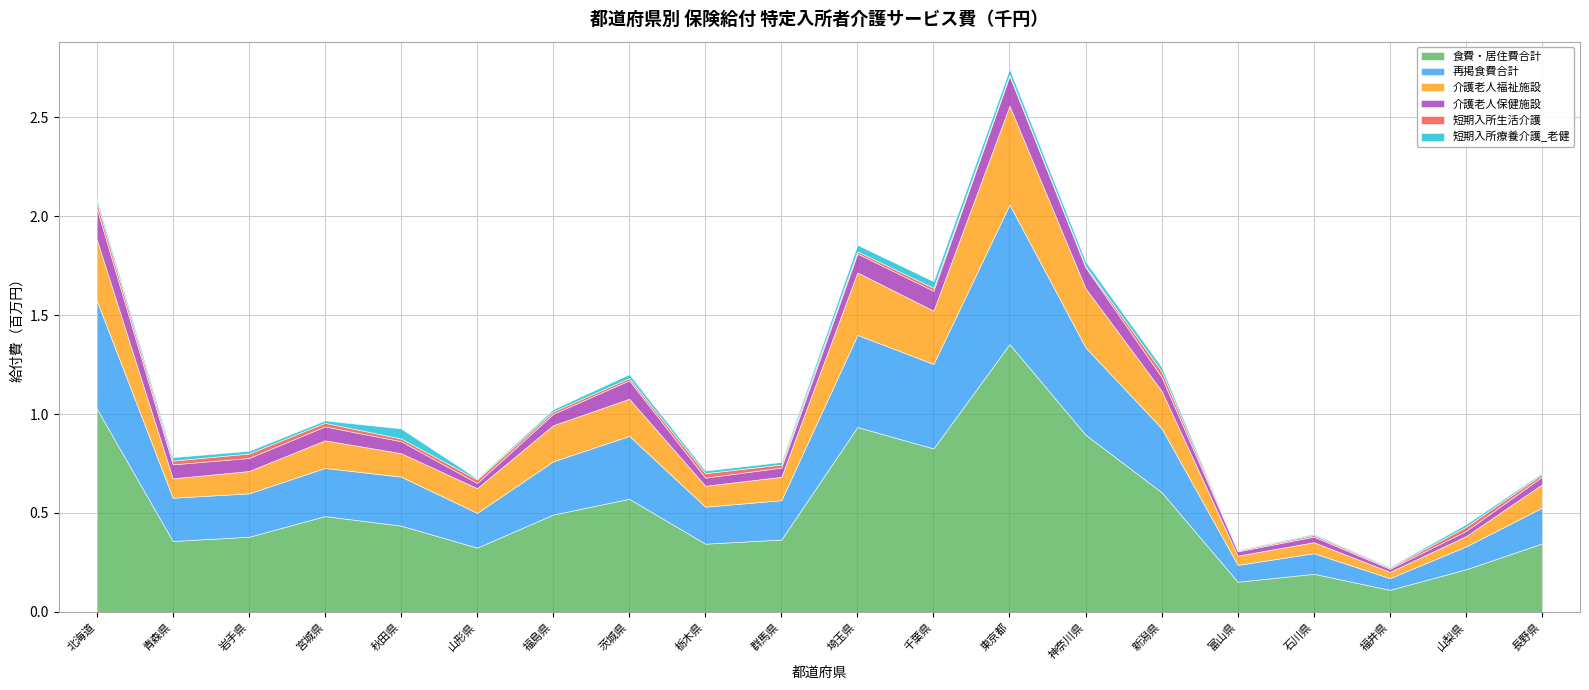

Which series has the largest range (max minus min)?

食費・居住費合計